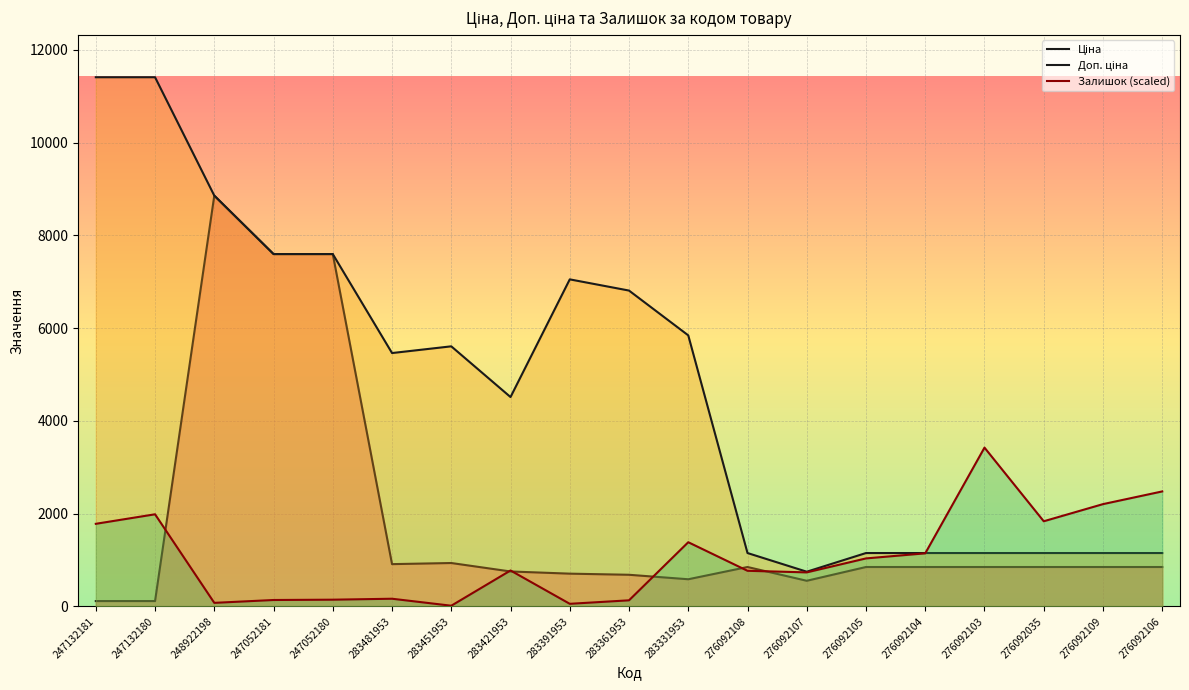

Which category has the lowest value in the Ціна series?

247132181